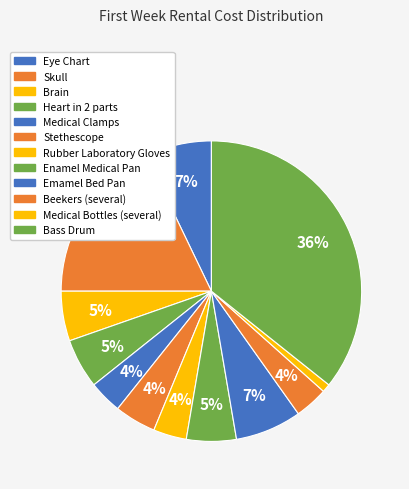

To the nearest percent, what is the difference between the Enamel Medical Pan and Stethescope slice percentages?

1%